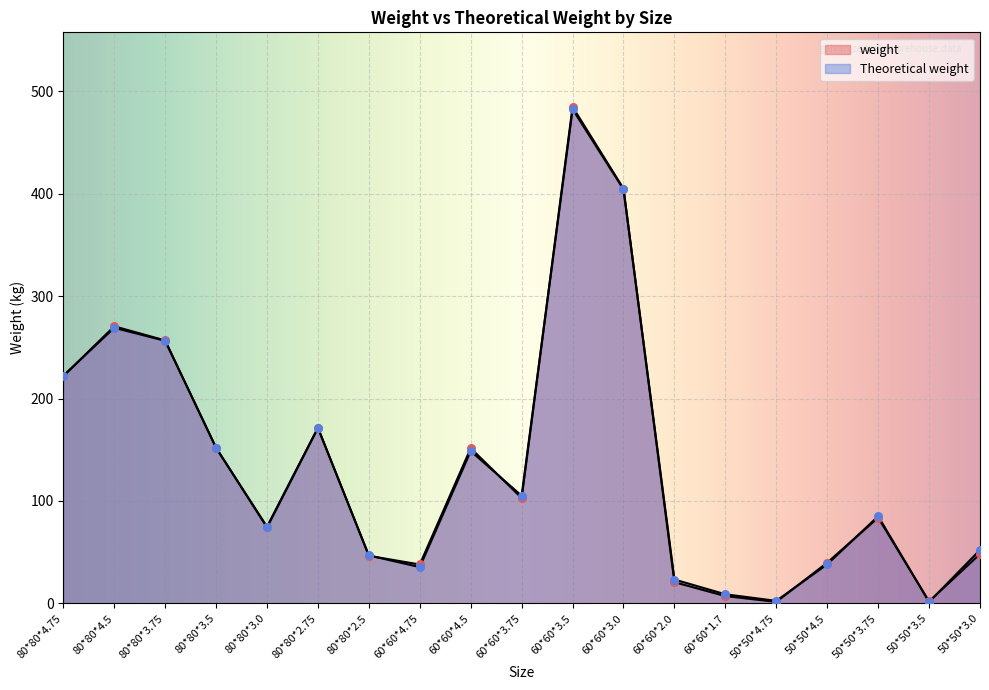

At which category is the sum across all series the highest?

60*60*3.5